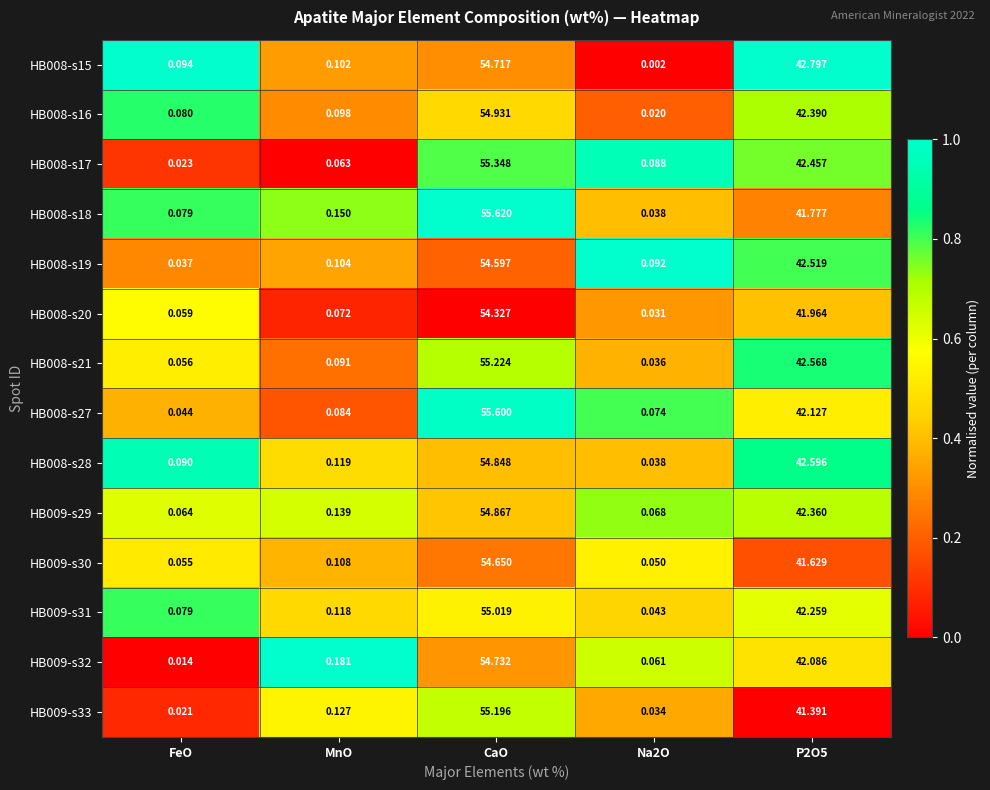

Is the value of HB009-s31 at FeO greater than the value of HB008-s21 at FeO?

Yes